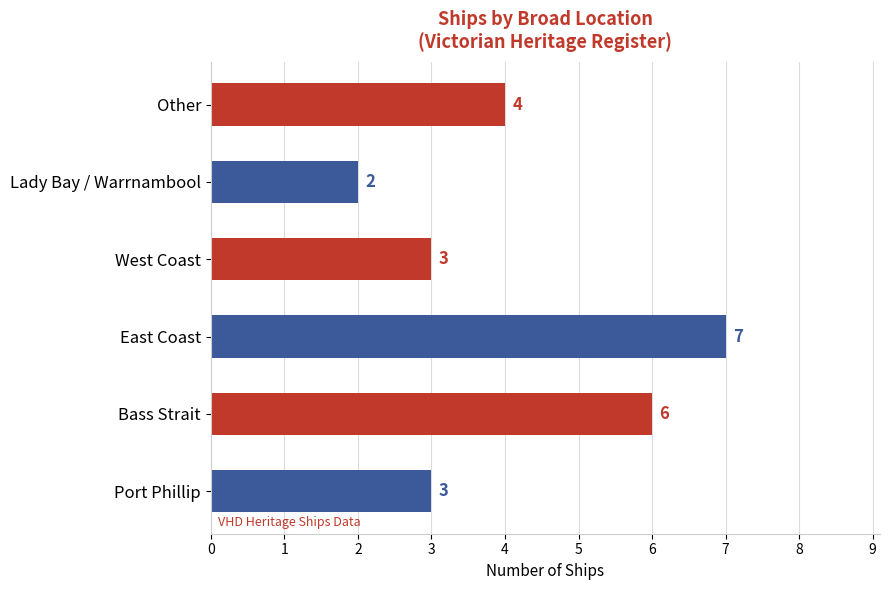

How many values are between 3 and 6?

4